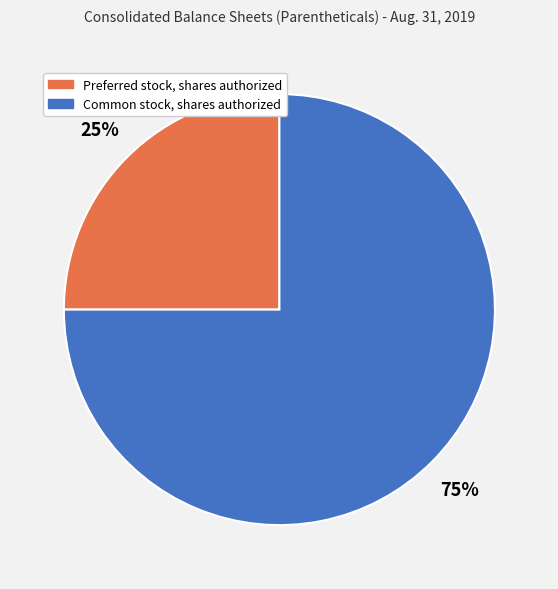

To the nearest percent, what is the difference between the largest and smallest slice percentages?

50%